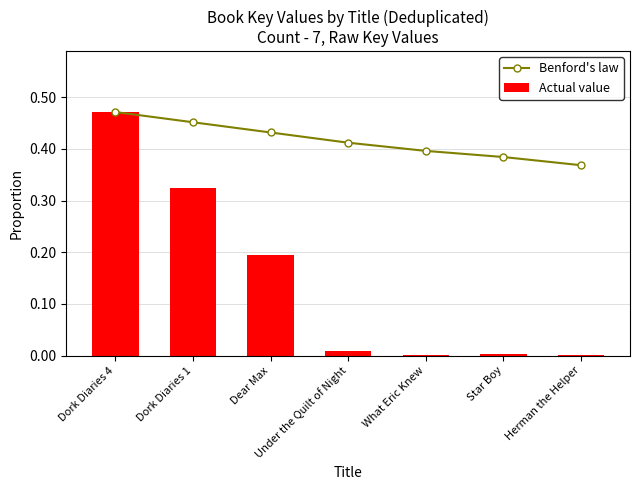

List the series in order of their peak value, lowest first.

Benford's law, Actual value